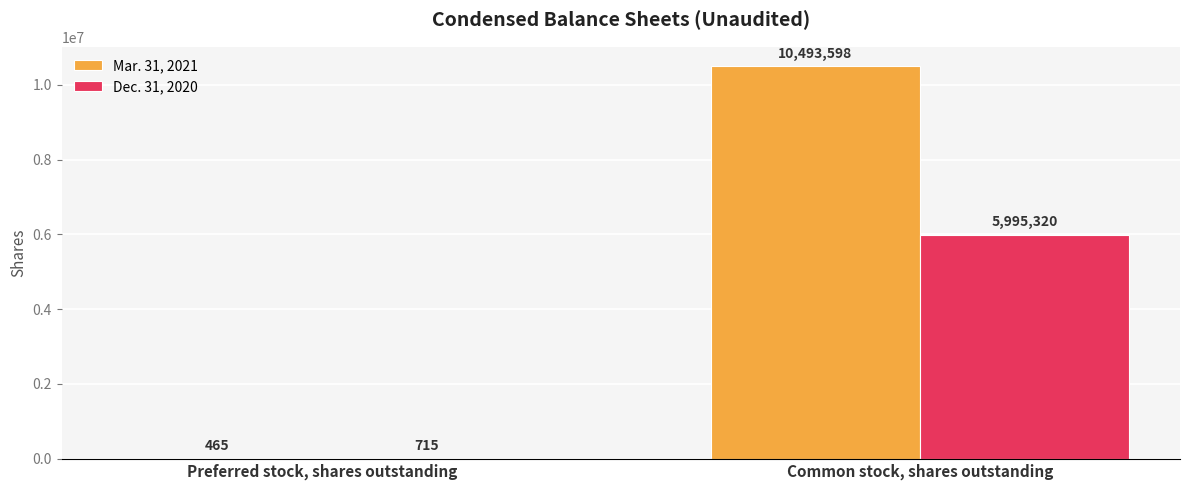

At which category does the chart reach its peak across all series?

Common stock, shares outstanding